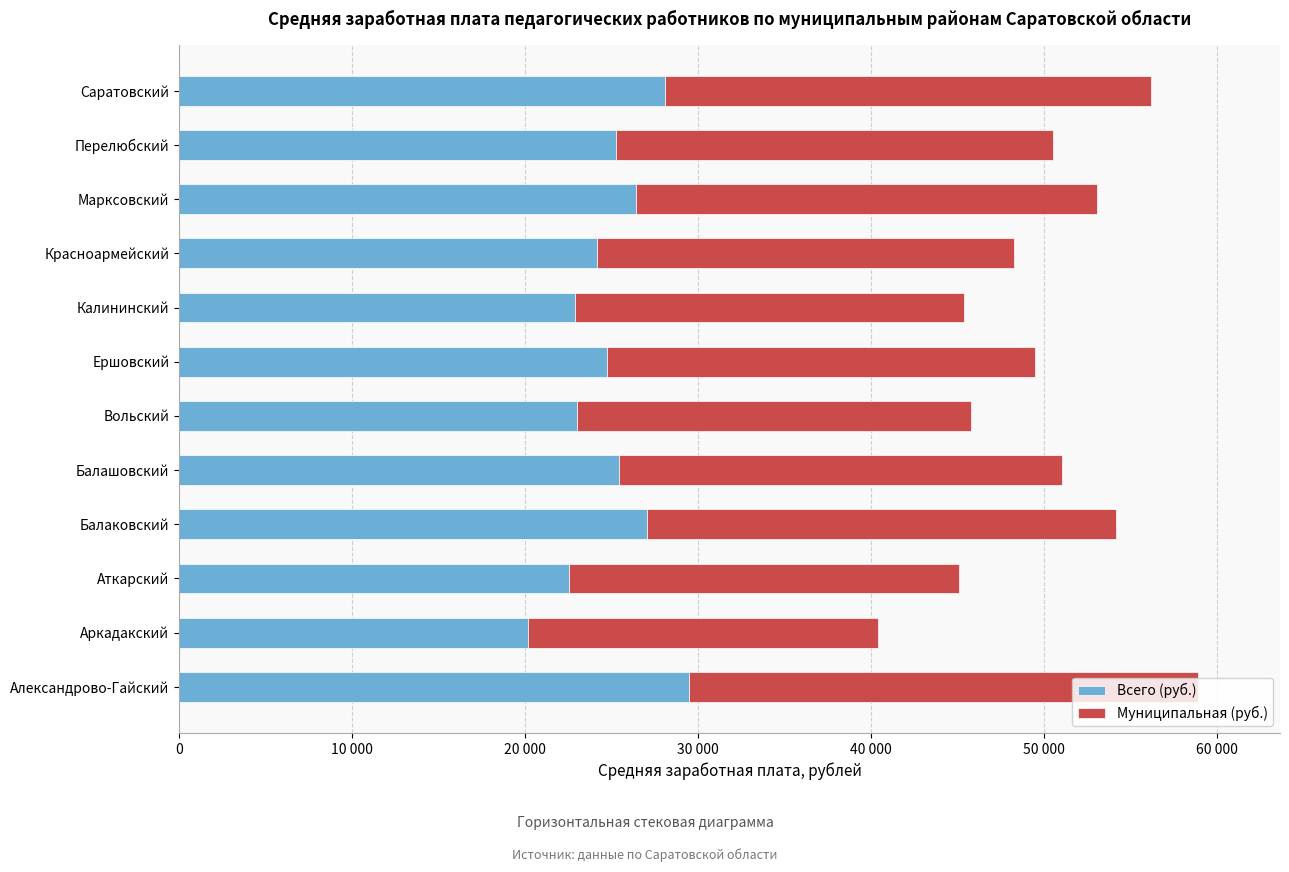

What is the value of the Муниципальная (руб.) bar at the 10th from the left?

26664.2